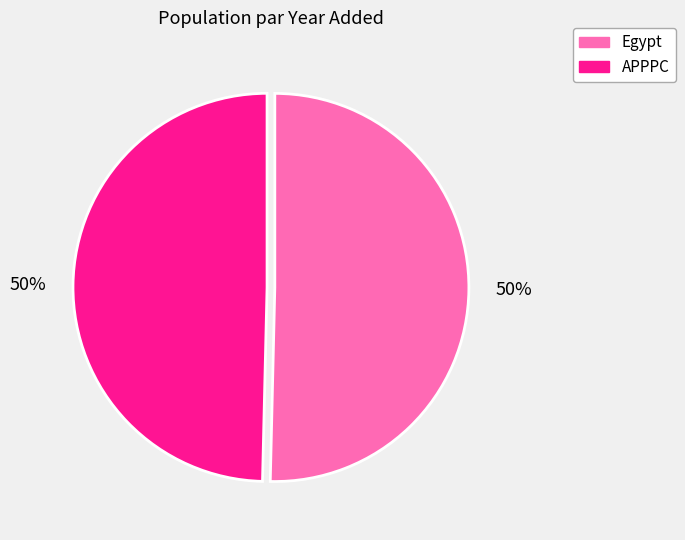

Is the sum of APPPC and Egypt greater than half?

Yes